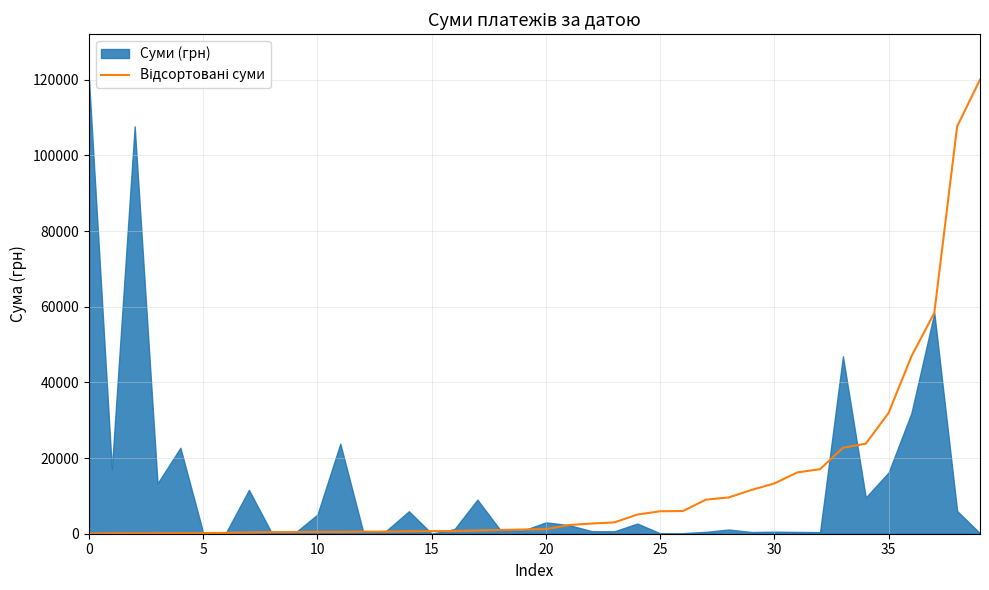

The value at 18 is 994.8. True or false?

True